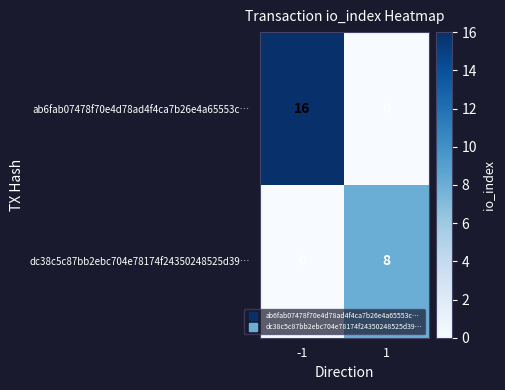

Read the ab6fab07478f70e4d78ad4f4ca7b26e4a65553c… value at -1, to the nearest 10.

20